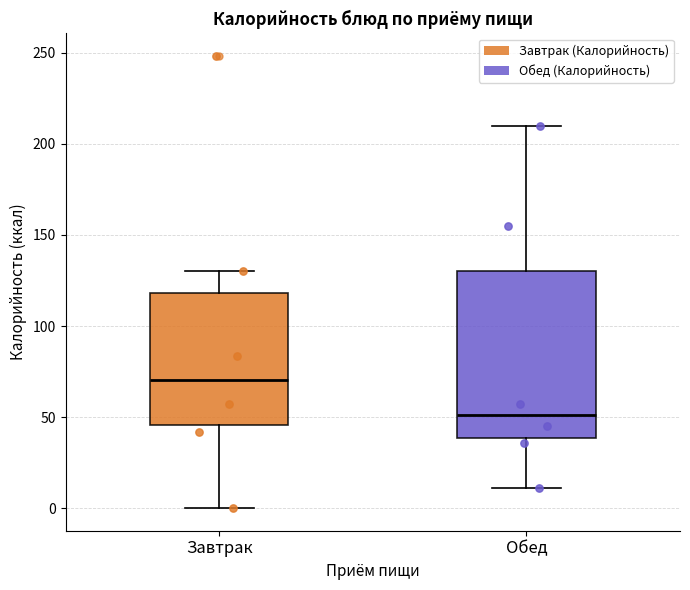

Reading left to right, read every box against the y-axis: the position of its median line, the range the box covers, and the ends of its whiskers. The values are not printed on the chart, so give them approximately, as read against the axis.

Завтрак: median 70, box 45 to 120, whiskers 0 to 130
Обед: median 50, box 40 to 130, whiskers 10 to 210